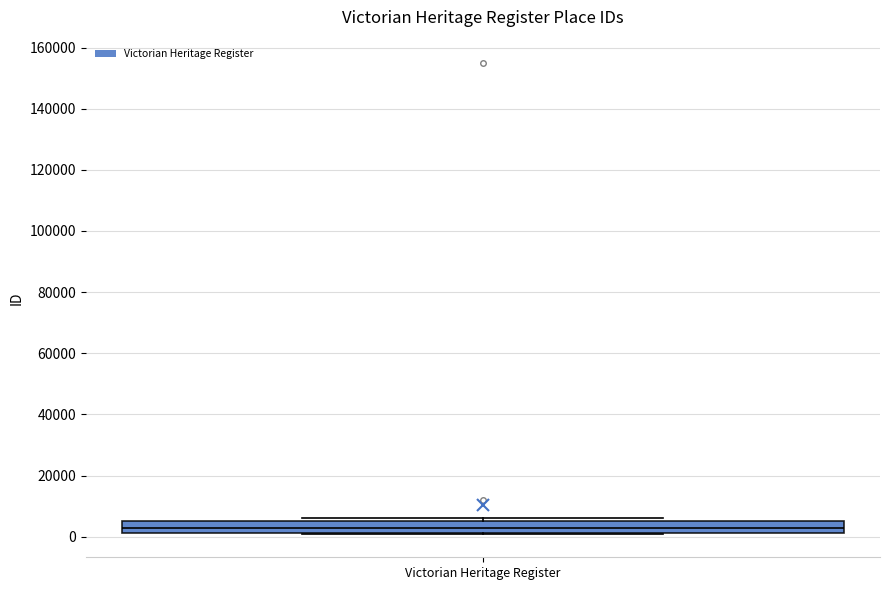

Transcribe this box plot: give where the median line is, the range the box spans, and where the two whiskers end, as read against the y-axis. The values are not printed on the chart, so give them approximately, as read against the axis.

median 2000 (inside the box), box 2000 to 6000, whiskers 0 to 6000 (just above the box's upper edge)